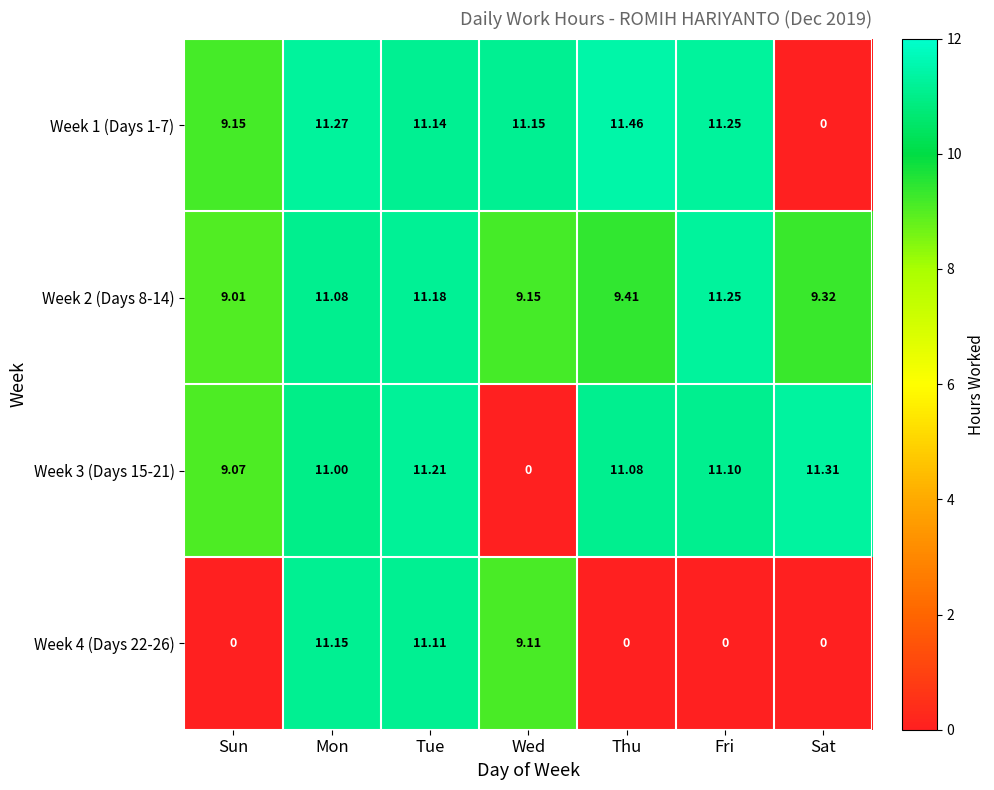

Rank the series at Thu from highest to lowest value.

Week 1 (Days 1-7), Week 3 (Days 15-21), Week 2 (Days 8-14), Week 4 (Days 22-26)